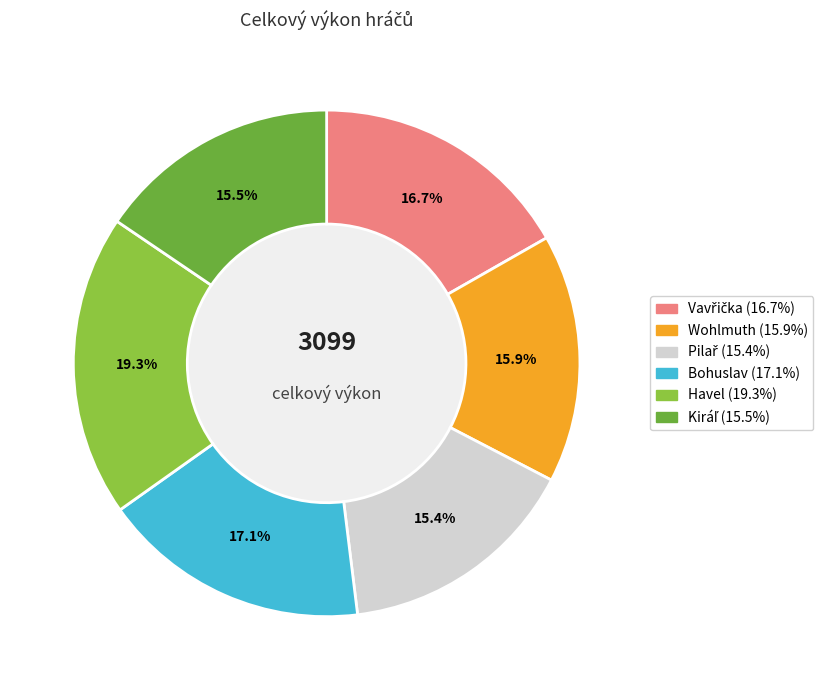

Approximately how many times larger is the value at Bohuslav compared to Wohlmuth?

1.1